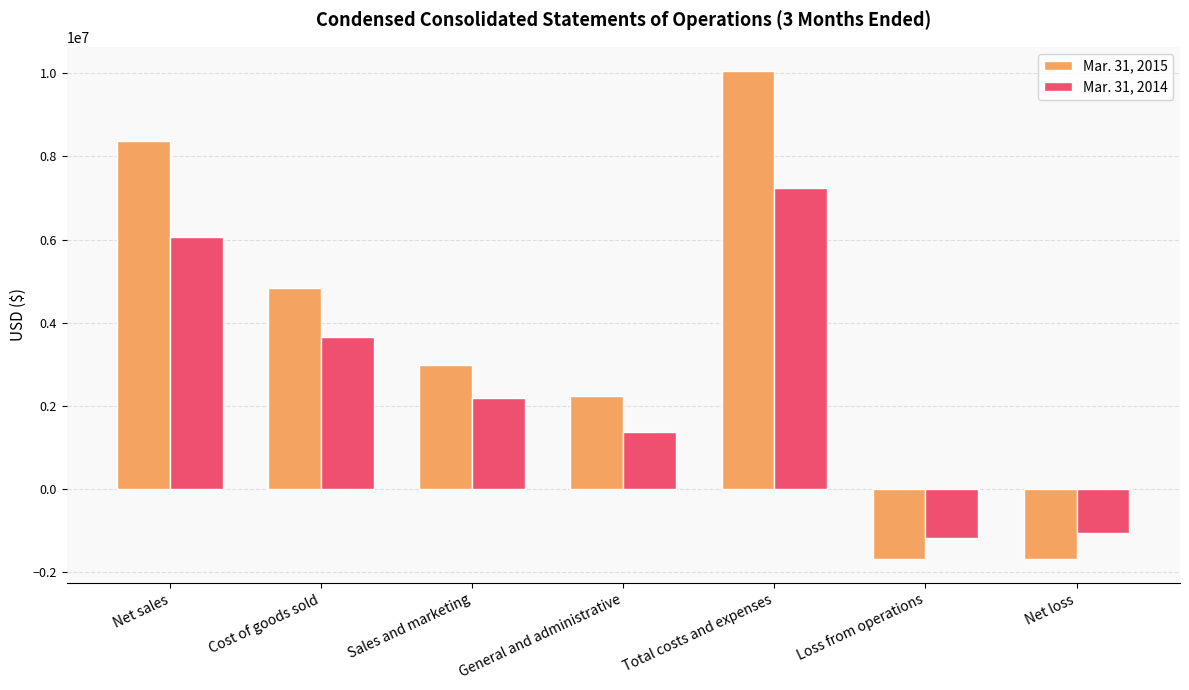

How many negative values does the Mar. 31, 2014 series have?

2